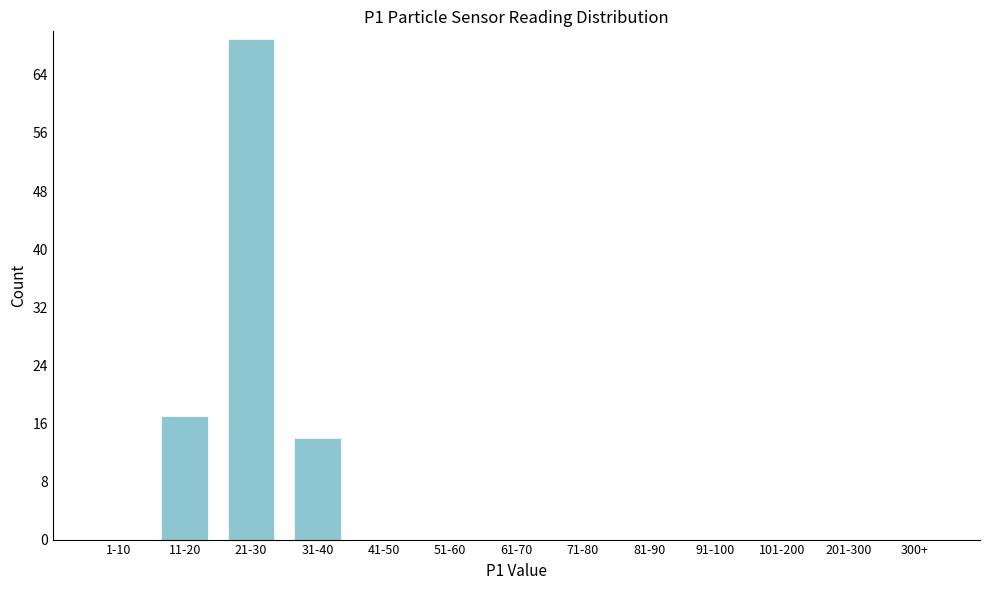

Reading left to right, extract all data points from this chart.

1-10=0	11-20=17	21-30=69	31-40=14	41-50=0	51-60=0	61-70=0	71-80=0	81-90=0	91-100=0	101-200=0	201-300=0	300+=0